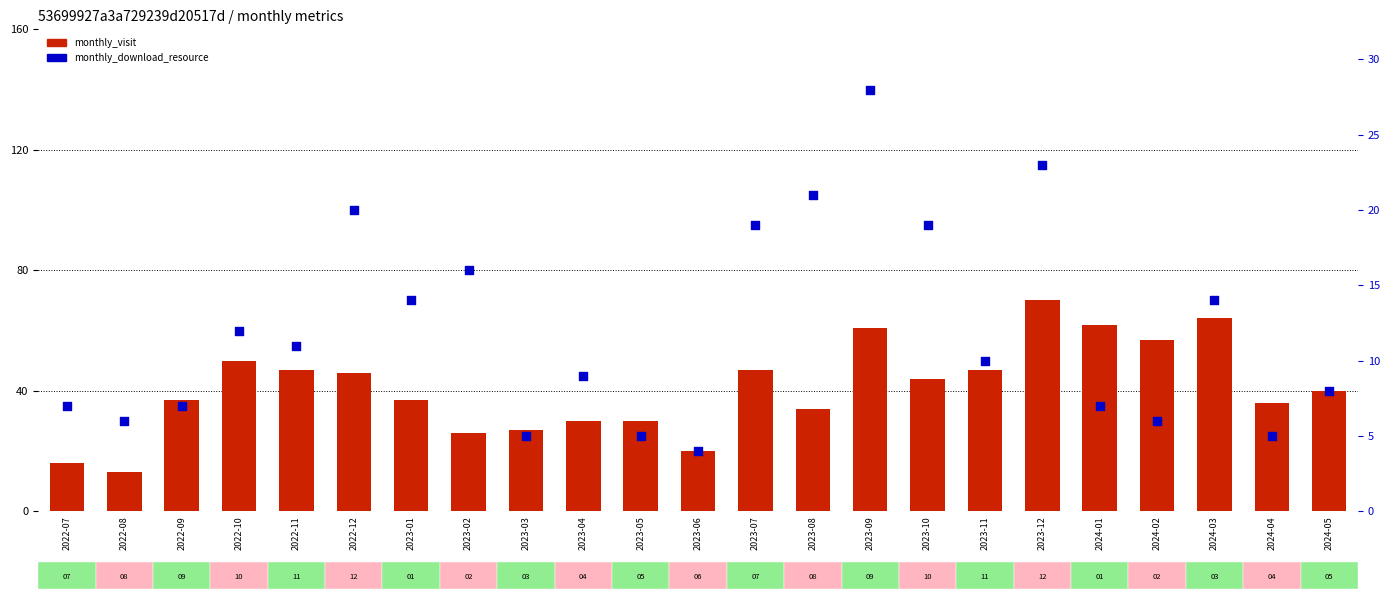

Which series contains the lowest Y value?

monthly_download_resource